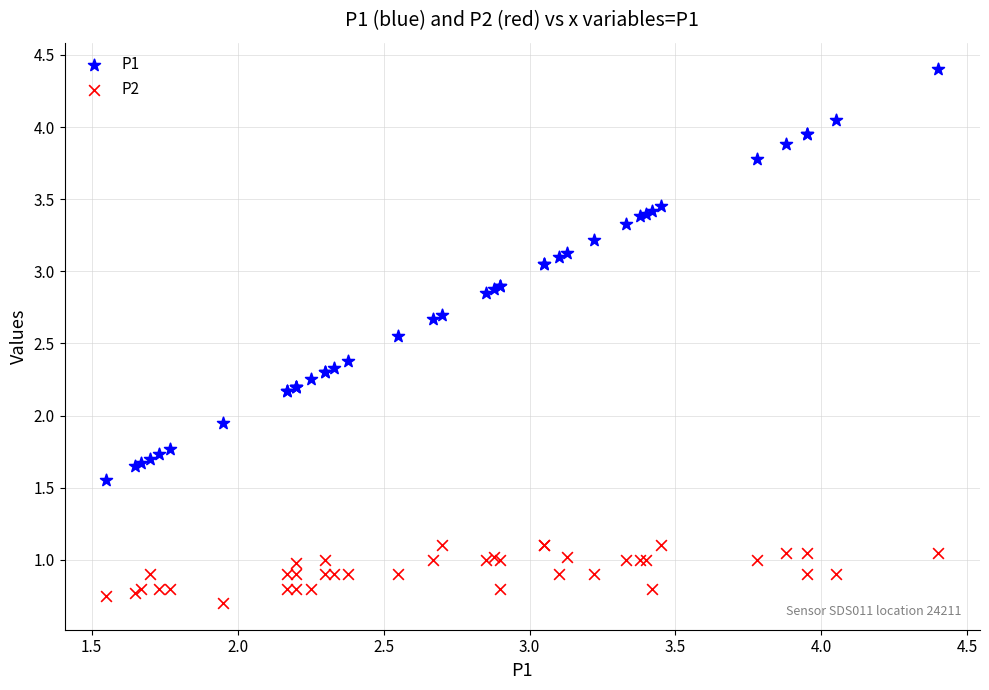

Which series has the largest Y range (max minus min)?

P1